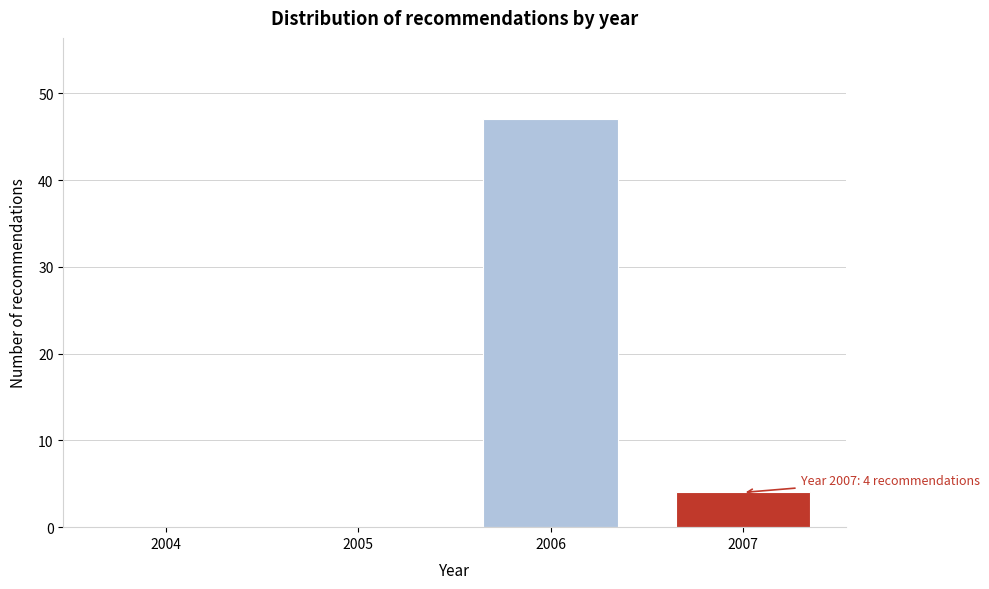

Reading left to right, list all the values displayed in this chart.

2004=0	2005=0	2006=47	2007=4